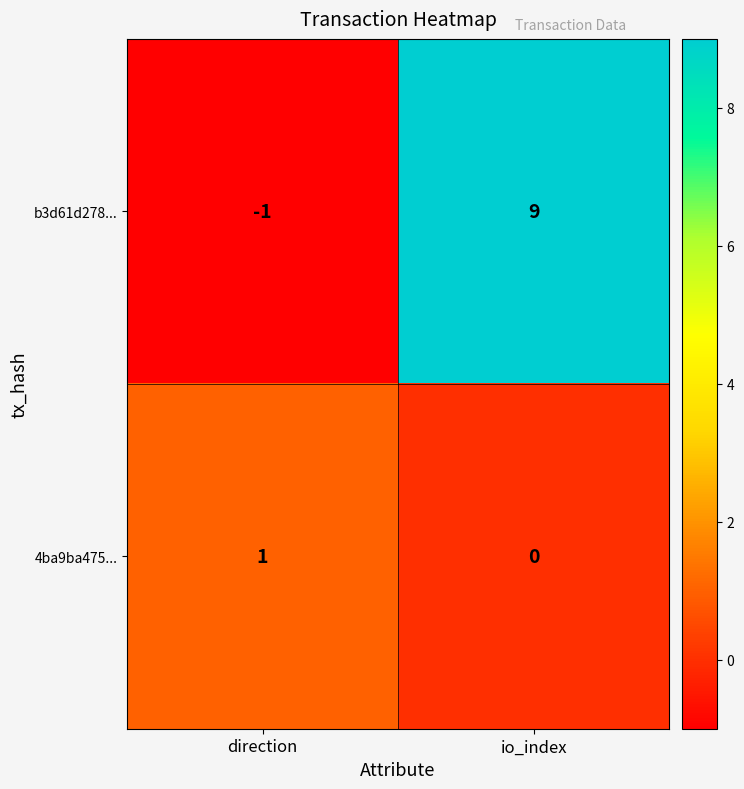

Reading right to left, what are all the values shown in this chart?

b3d61d278...: io_index=9	direction=-1
4ba9ba475...: io_index=0	direction=1